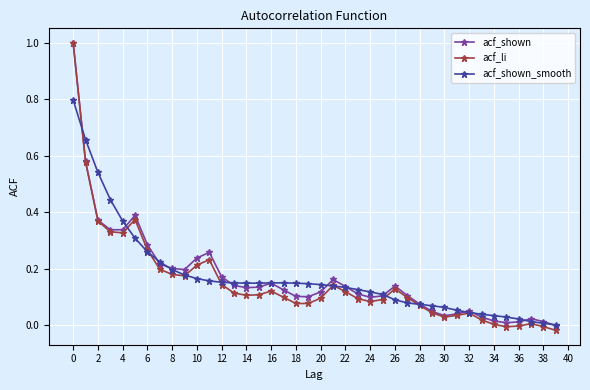

What is the maximum value for acf_shown_smooth?

0.8